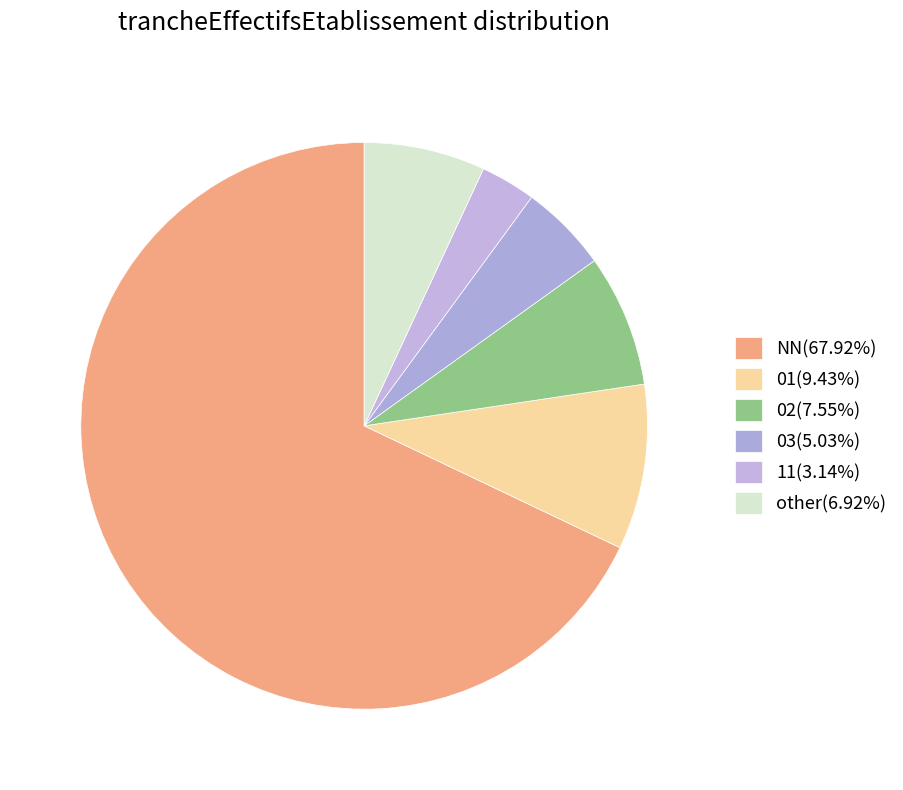

Which slice is the largest?

NN